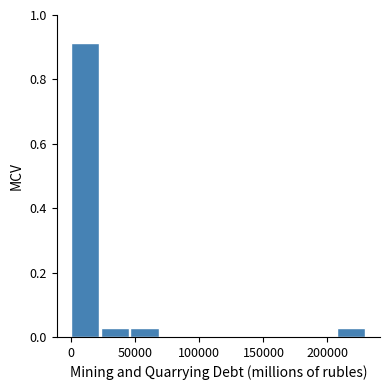

Over which range of the x-axis is the bar tallest?

0 to 25000